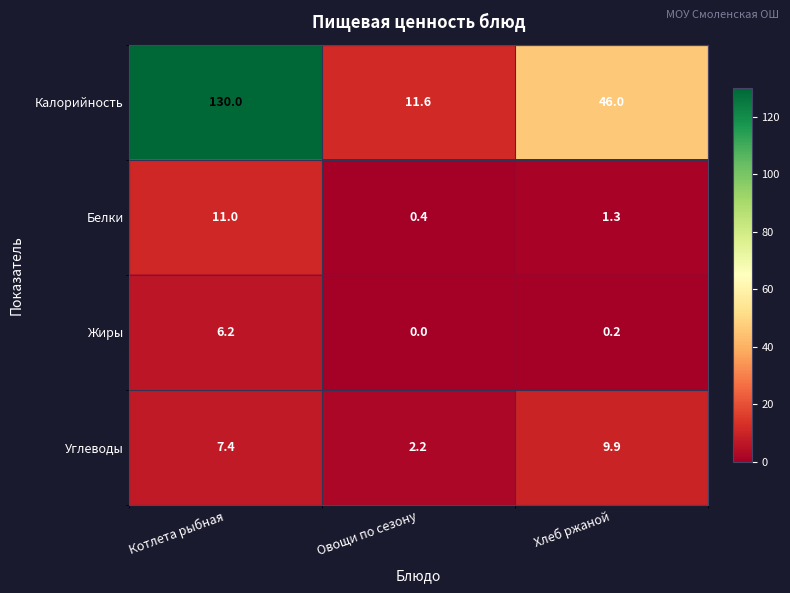

The value of Калорийность at Хлеб ржаной is 25.8. True or false?

False